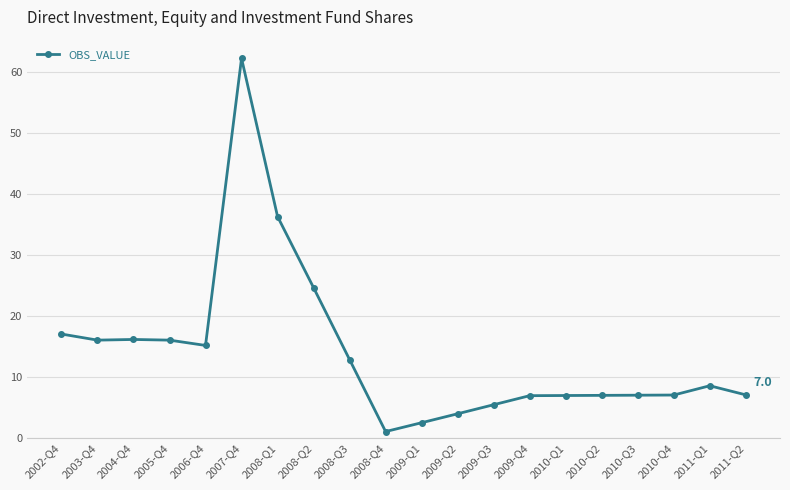

What is the difference between the second highest and second lowest values?

33.8